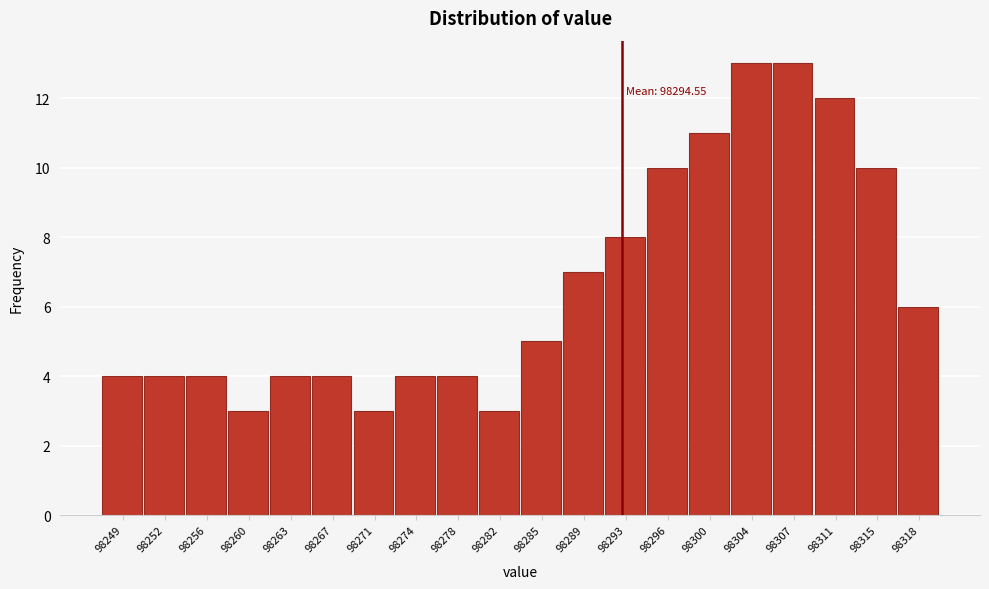

Reading right to left, transcribe all the data shown in this chart.

98318=6	98315=10	98311=12	98307=13	98304=13	98300=11	98296=10	98293=8	98289=7	98285=5	98282=3	98278=4	98274=4	98271=3	98267=4	98263=4	98260=3	98256=4	98252=4	98249=4